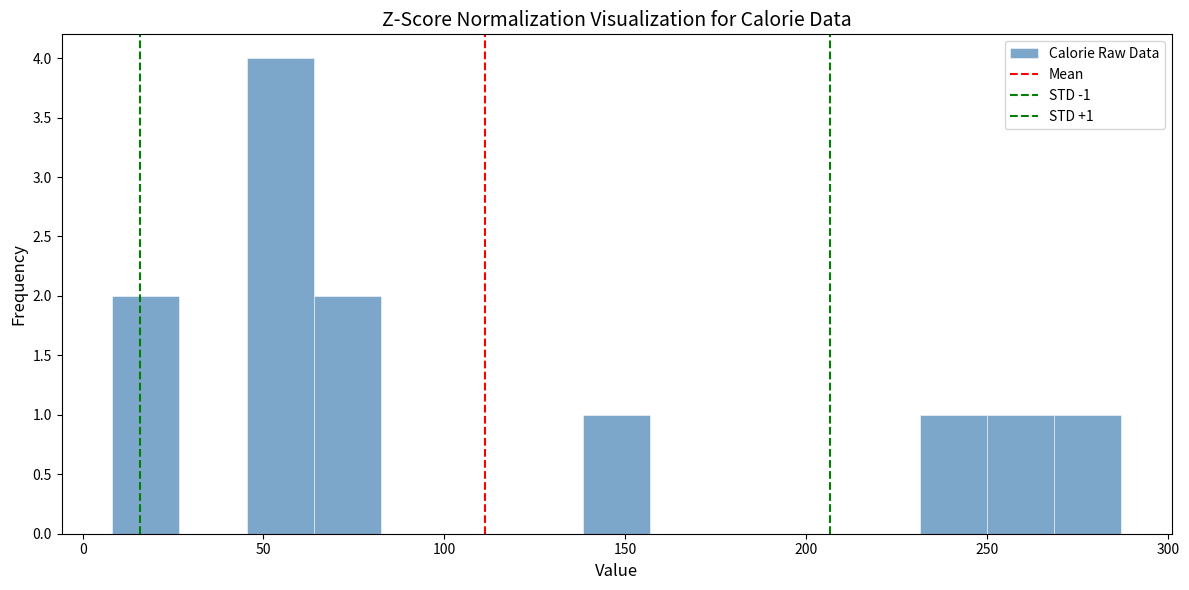

Around what value on the x-axis is the tallest bar? Give the approximate position of its centre, as read against the axis.

55